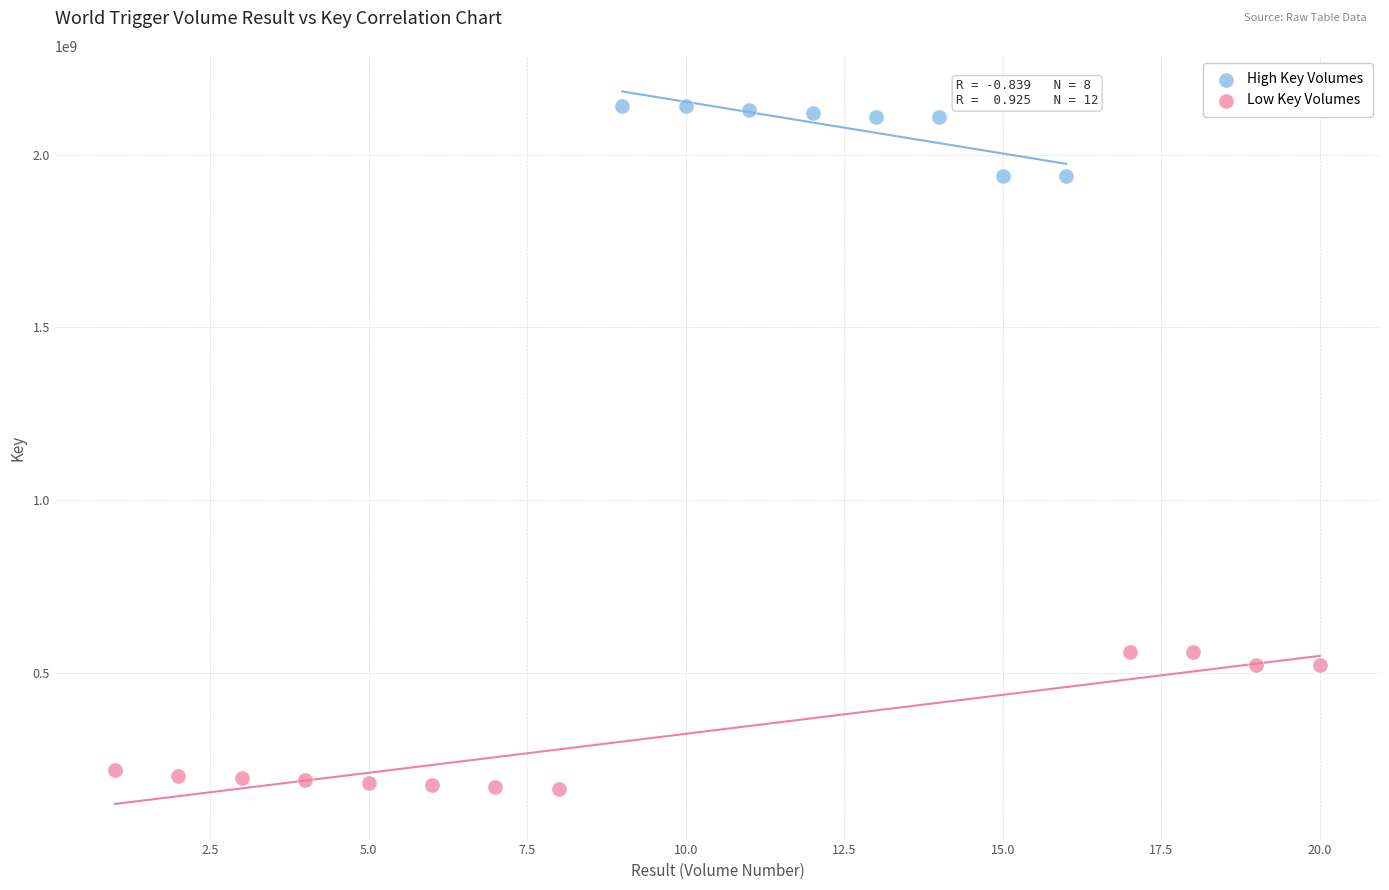

Which series reaches the minimum Y coordinate?

Low Key Volumes